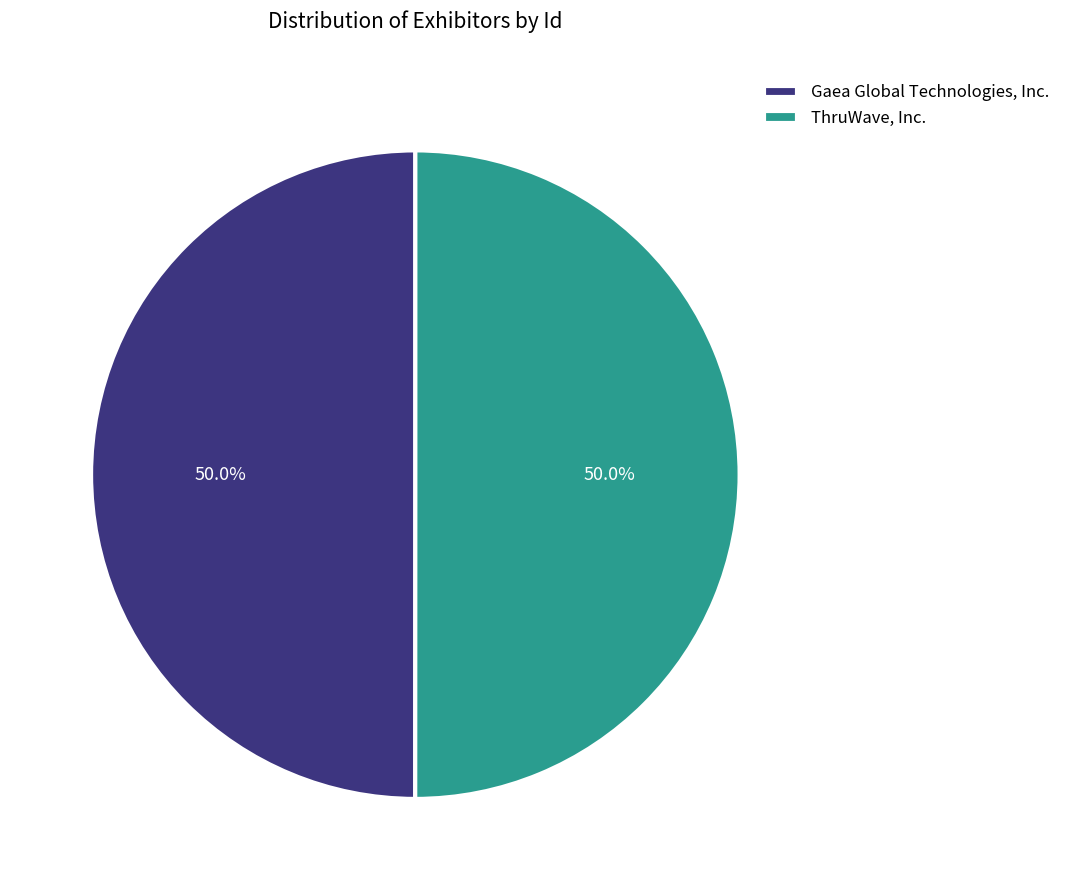

What is the ratio of the value at Gaea Global Technologies, Inc. to the value at ThruWave, Inc.?

1.0